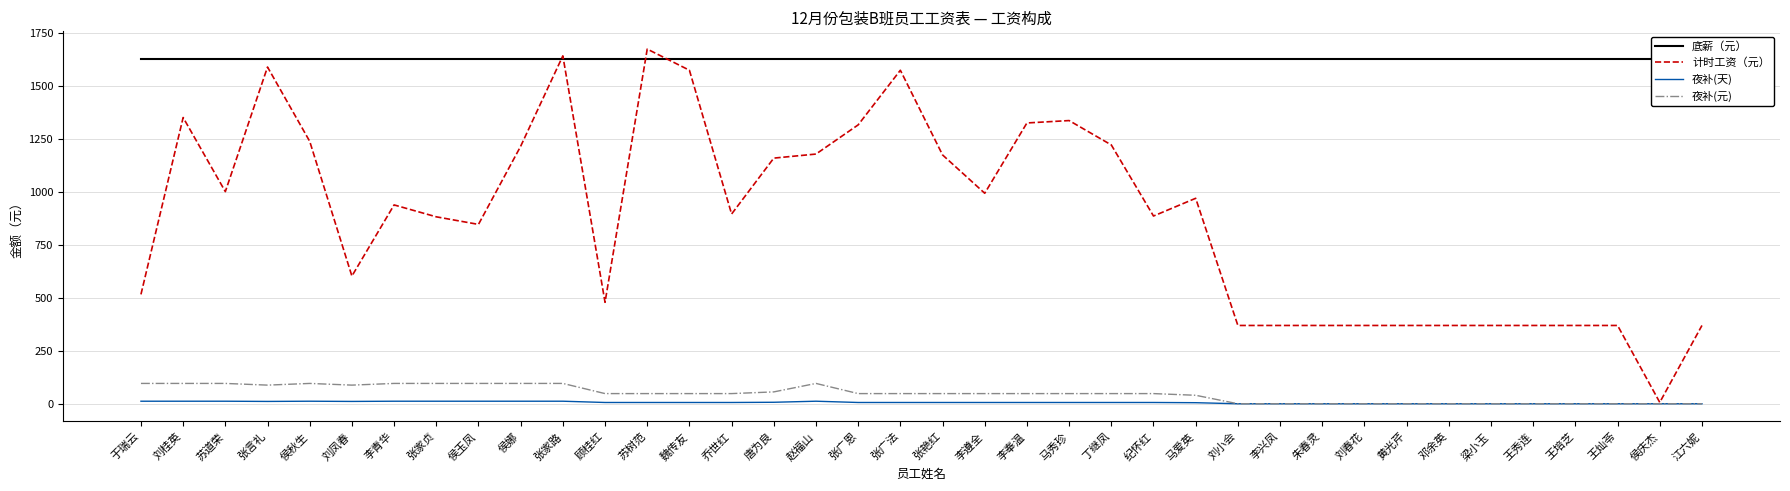

True or false: 计时工资（元） has a value of 994.2 at 李遵全.

True